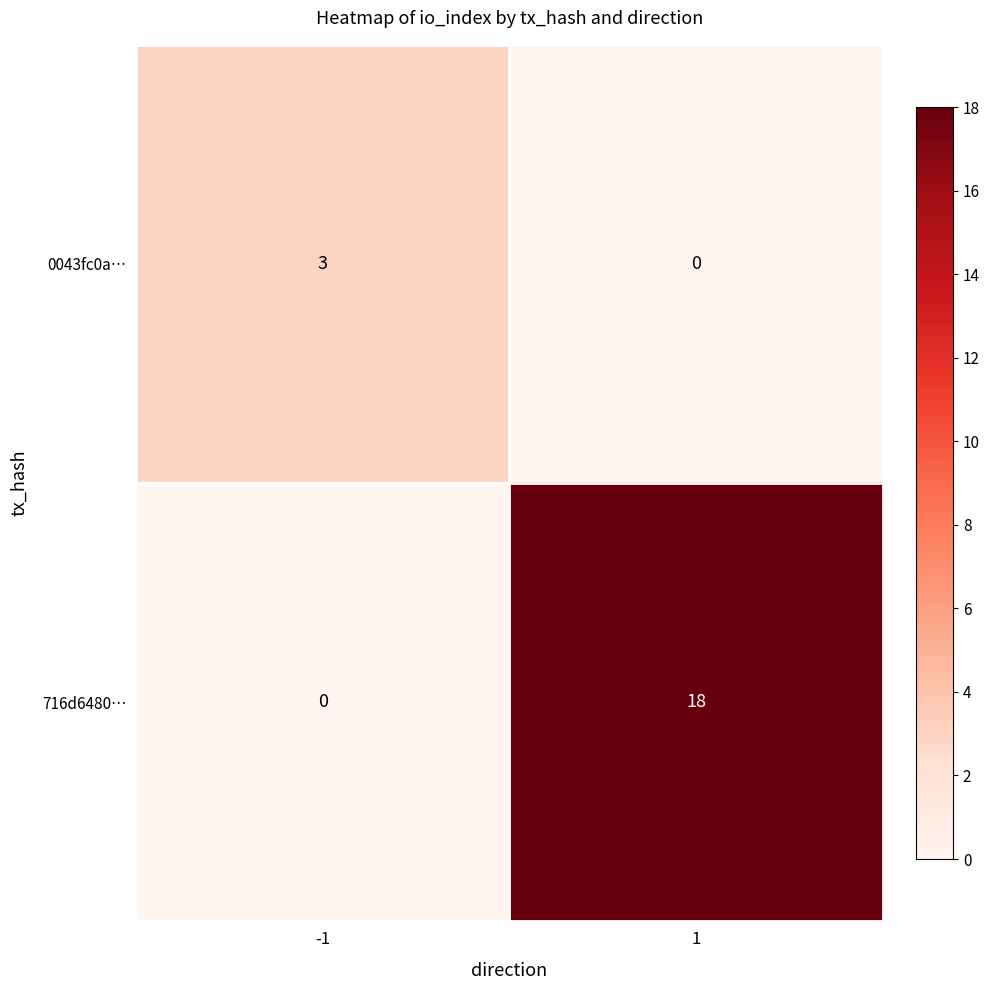

Which series has the largest range (max minus min)?

716d6480…